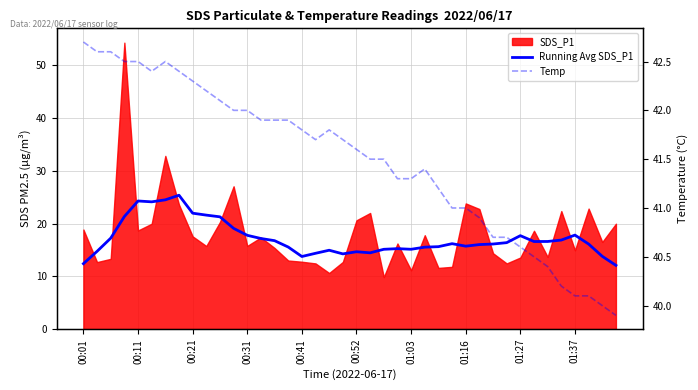

What is the difference between the Temp values at 36 and 17?

1.6